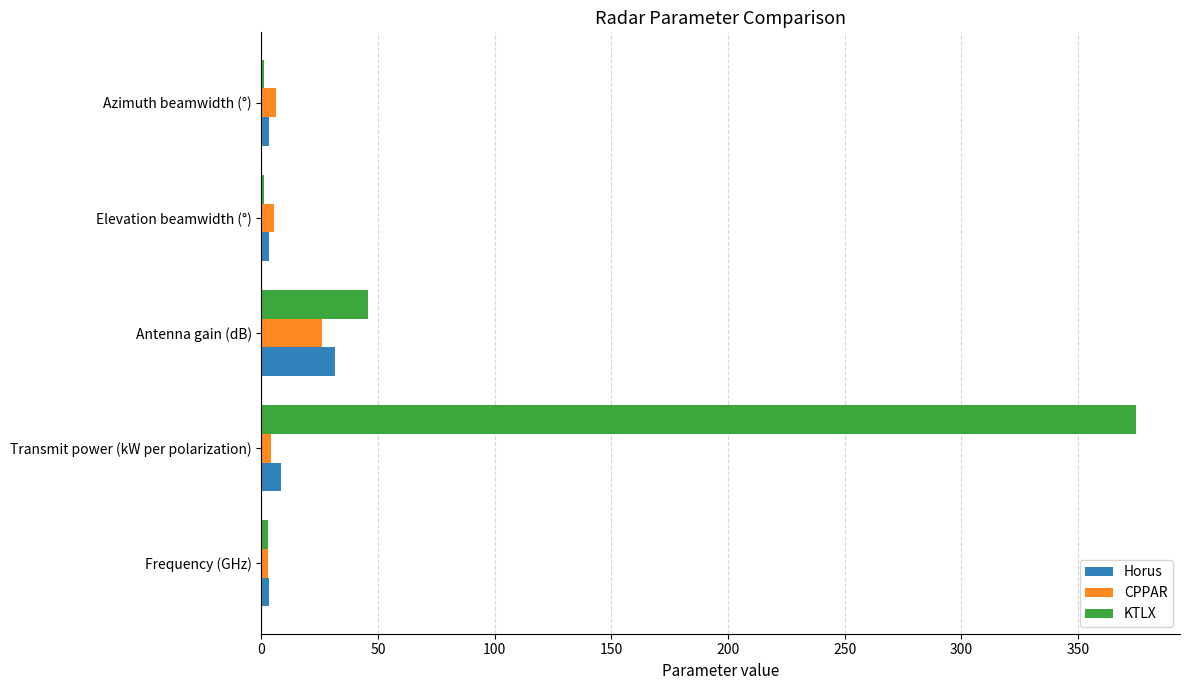

At which category is the sum across all series the highest?

Transmit power (kW per polarization)